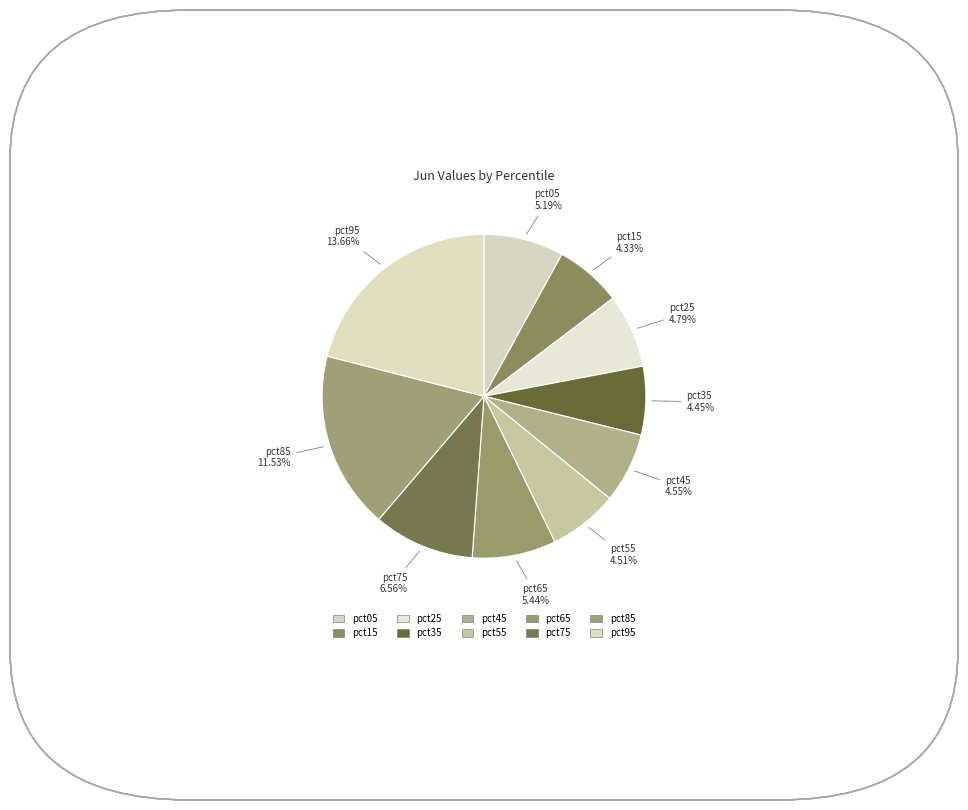

Is the sum of pct75 and pct25 greater than half?

No